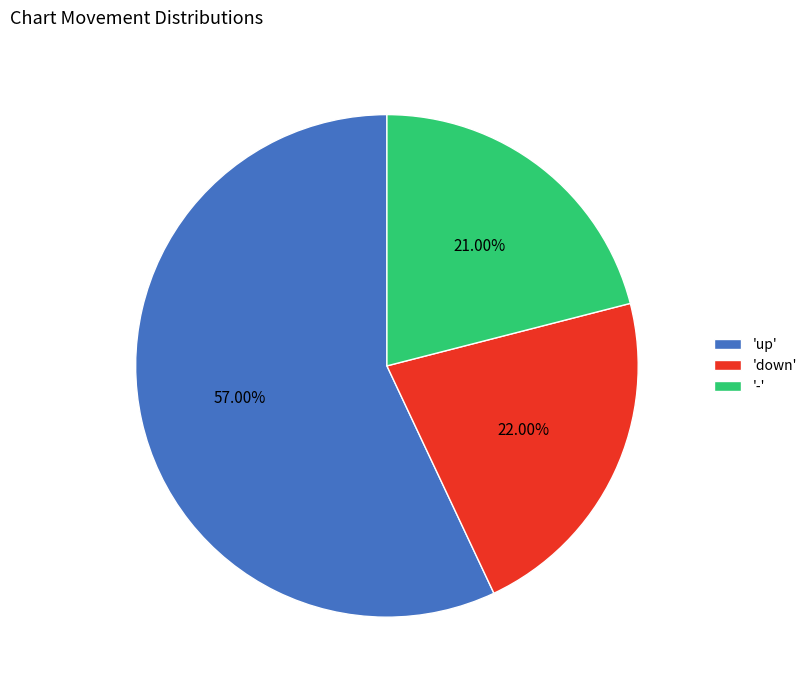

What is the largest slice in the pie chart?

'up'